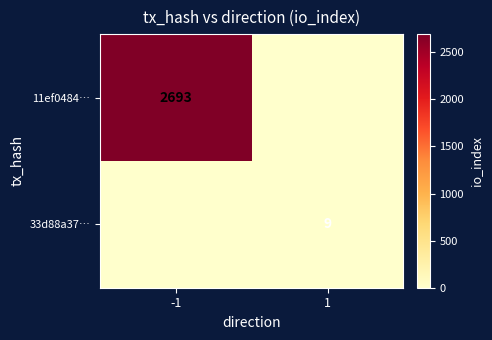

Is it true that 33d88a37… equals 9 at 1?

True